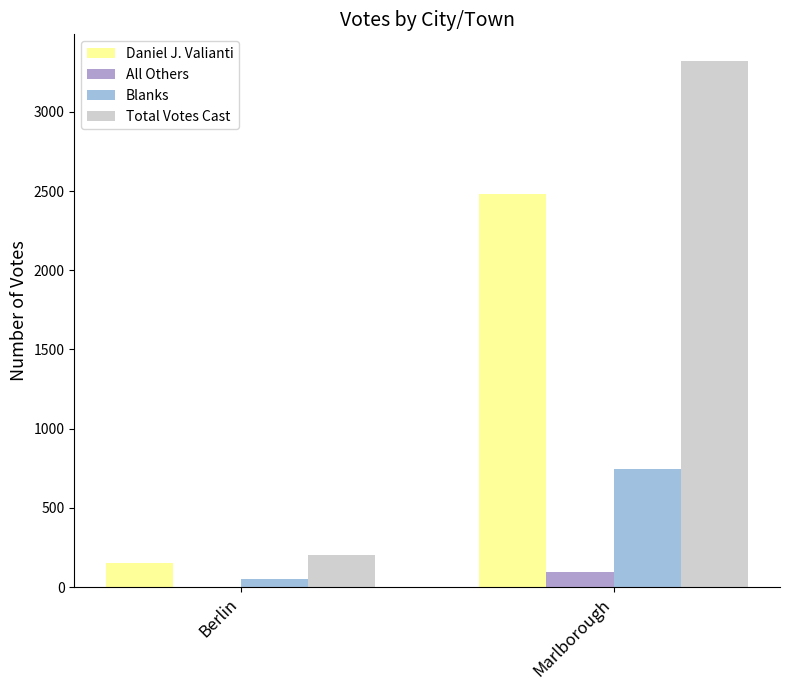

How many categories are shown in the chart?

2